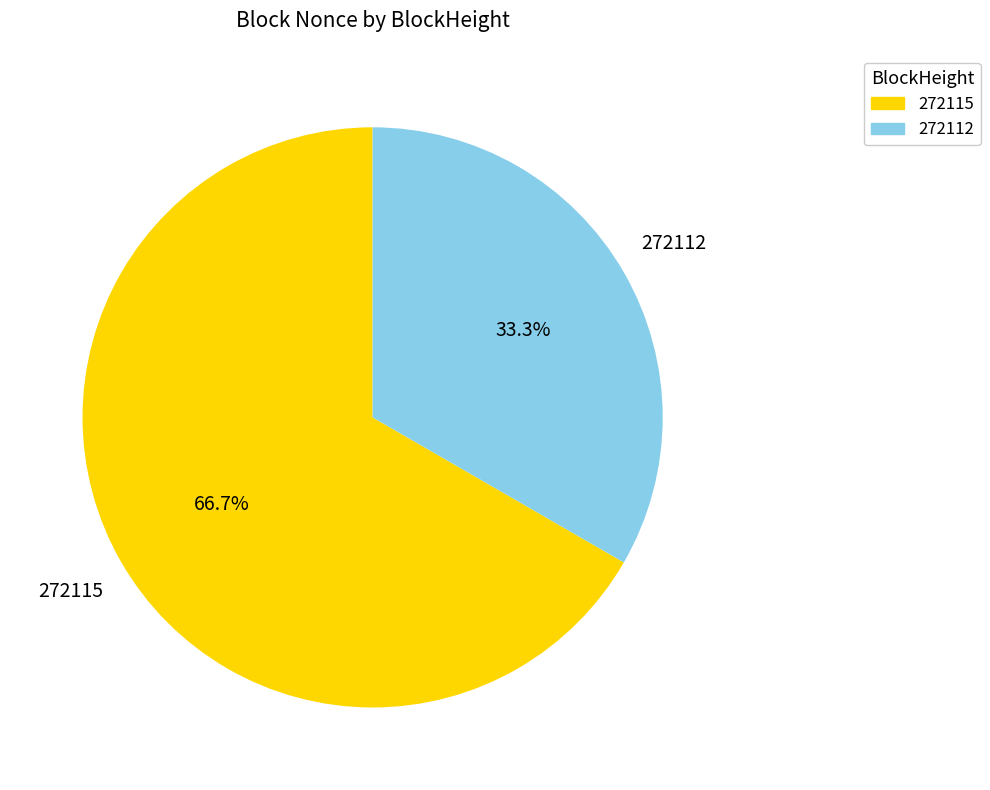

What percentage is NOT represented by 272112?

66.7%